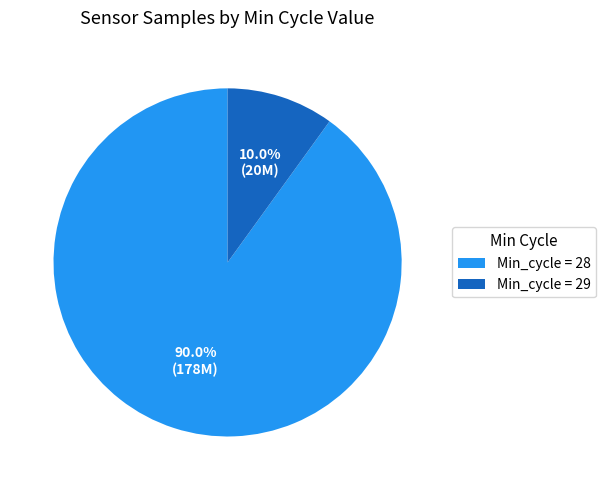

Between Min_cycle = 29 and Min_cycle = 28, which is larger?

Min_cycle = 28